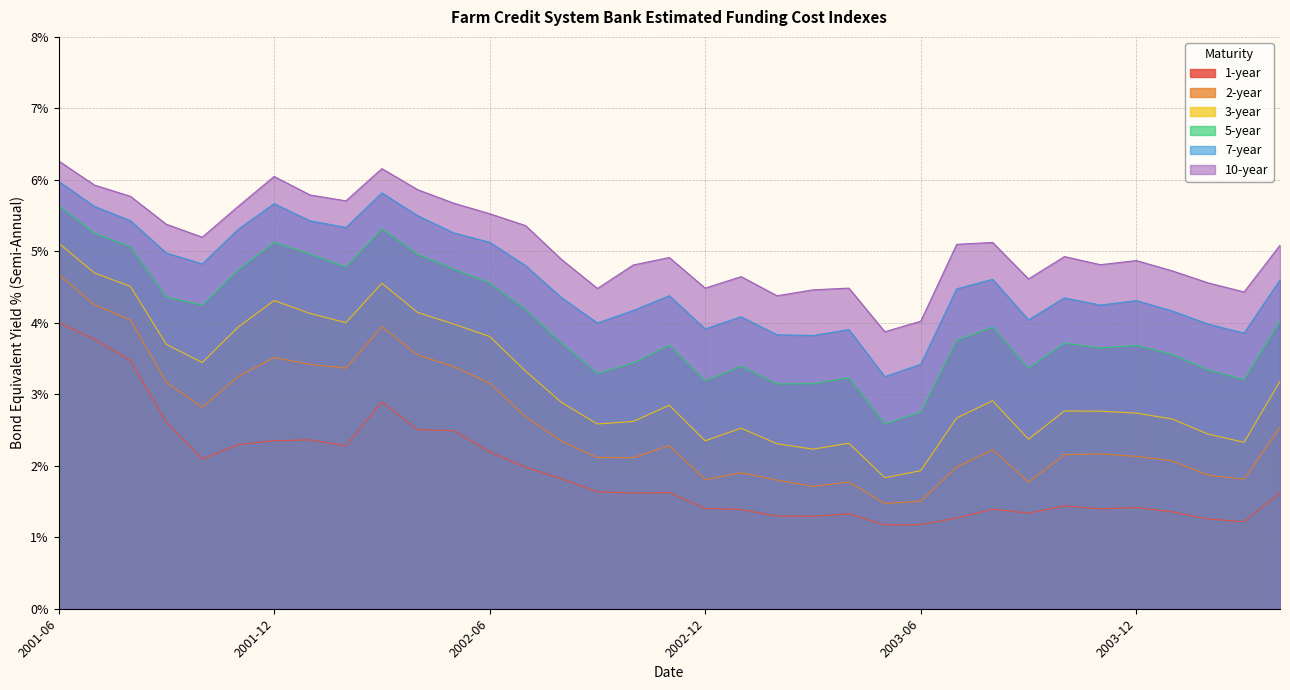

At how many categories does at least one series exceed 6?

3